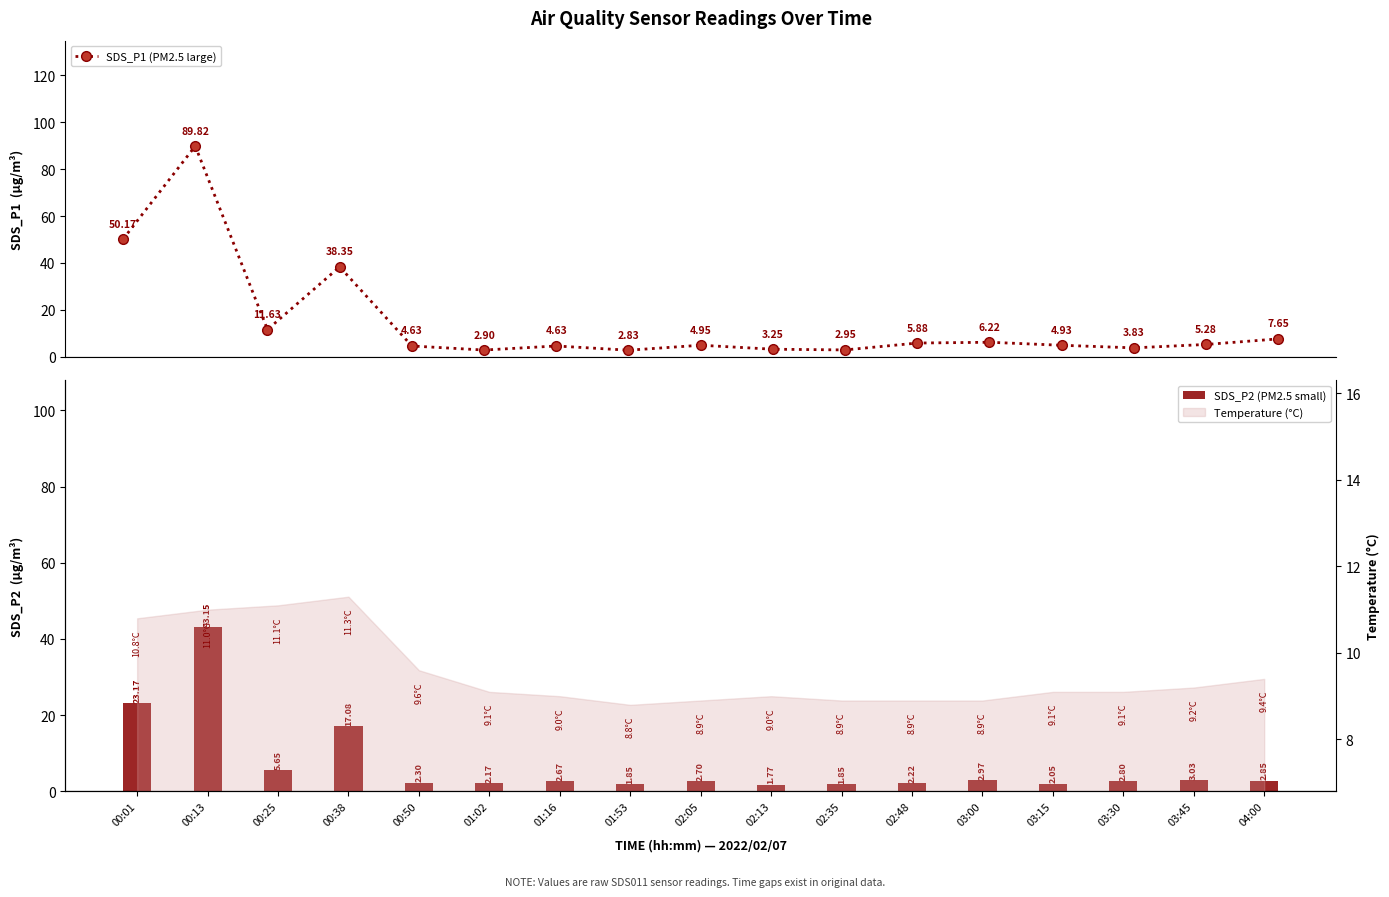

At 03:45, list the series in order from largest to smallest.

SDS_P1 (PM2.5 large), SDS_P2 (PM2.5 small)